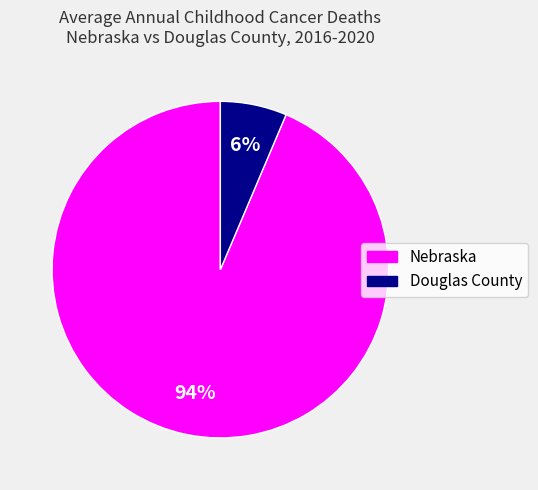

Which slice is the smallest?

Douglas County